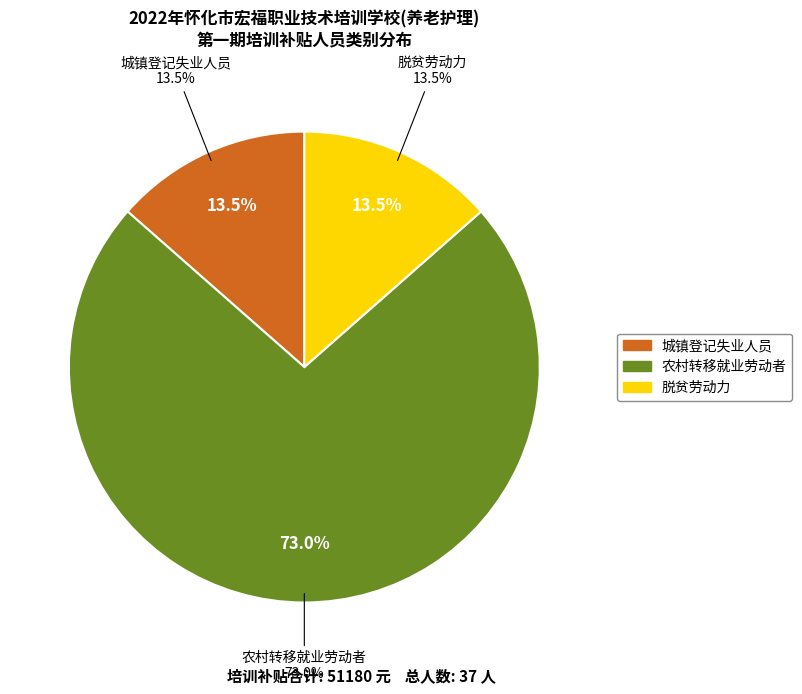

Approximately how many times larger is the value at 城镇登记失业人员 compared to 农村转移就业劳动者?

0.2